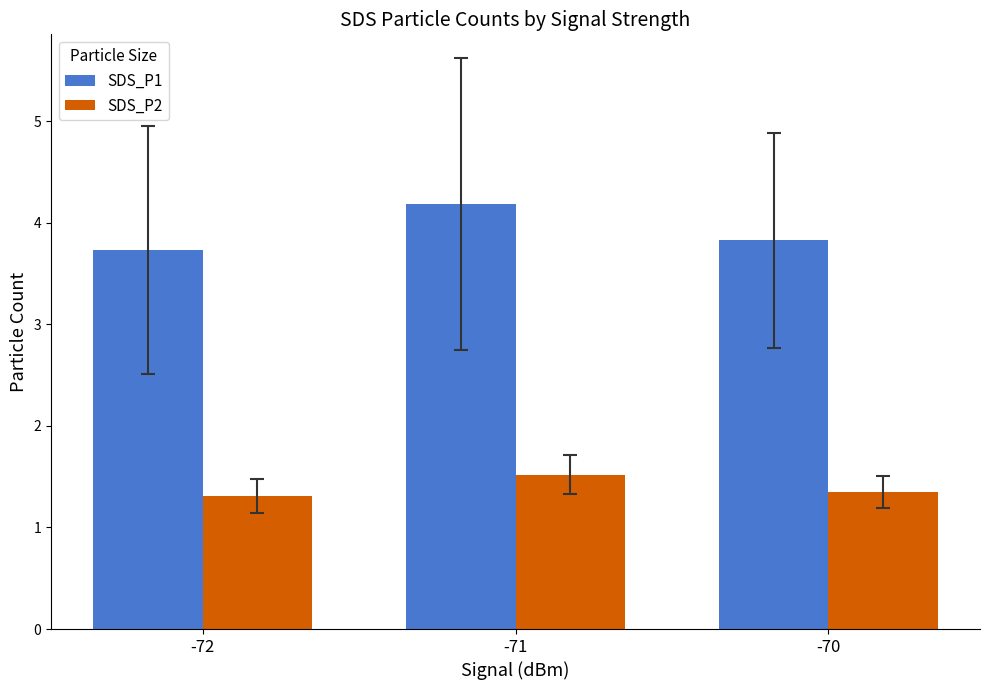

Reading left to right, list all the values displayed in this chart.

SDS_P1: 3.7	4.2	3.8
SDS_P2: 1.3	1.5	1.3